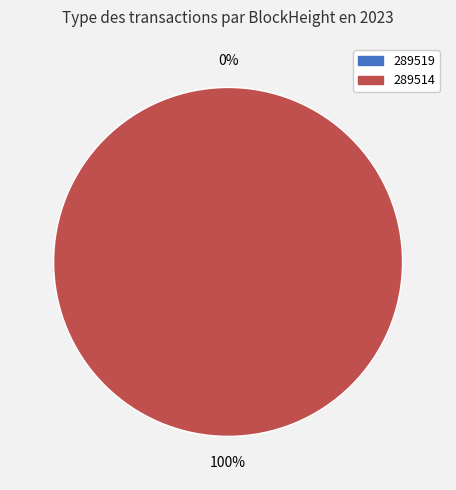

How many slices are in this pie chart?

2